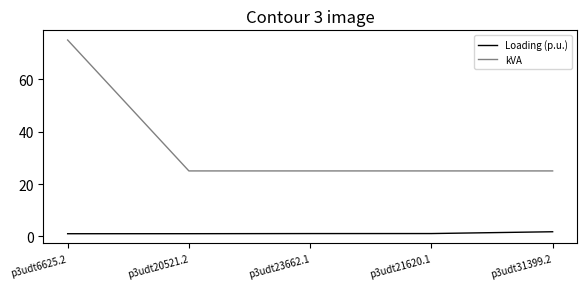

Which series has the largest range (max minus min)?

kVA